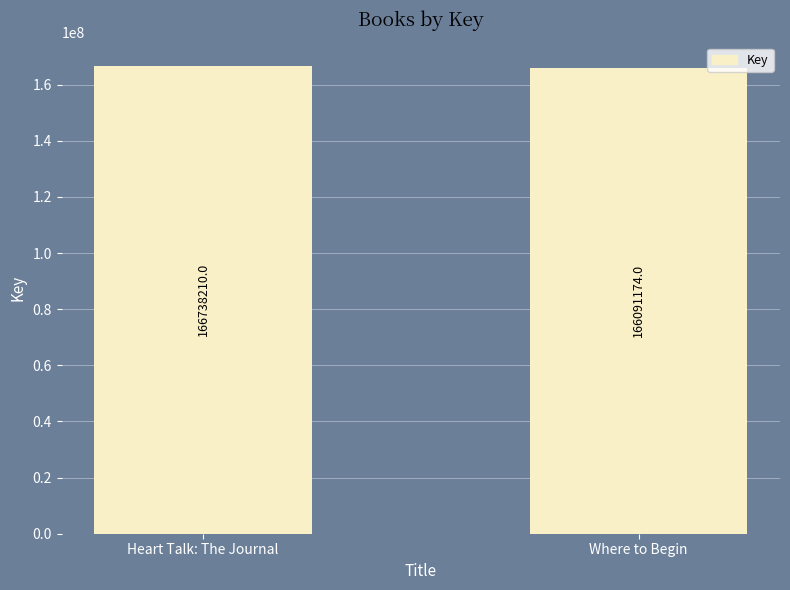

What is the difference between the values at Where to Begin and Heart Talk: The Journal?

647036